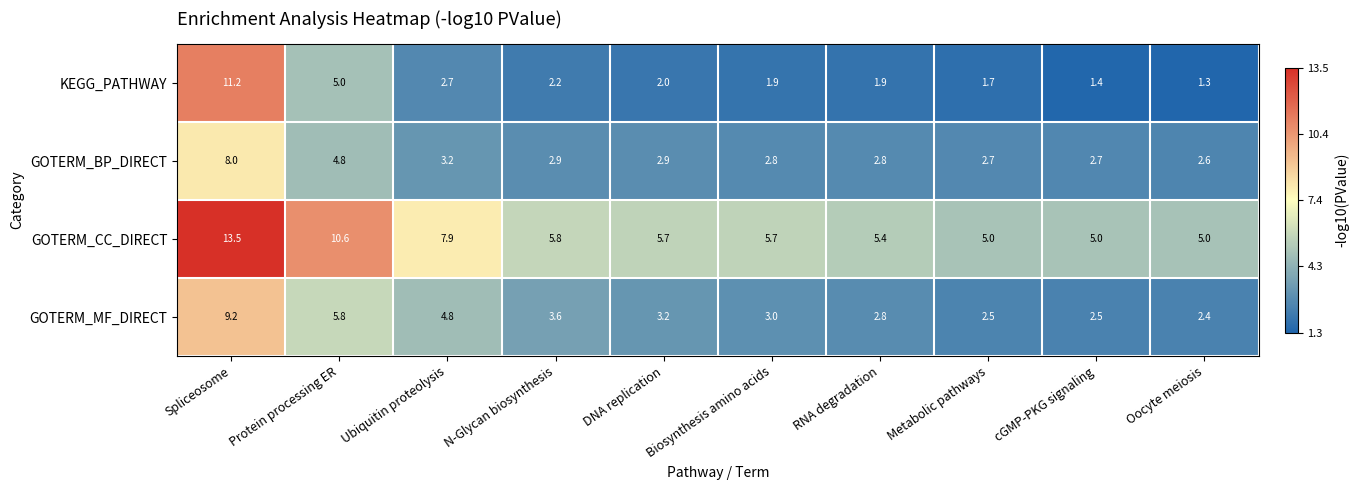

At which category is the sum across all series the highest?

Spliceosome